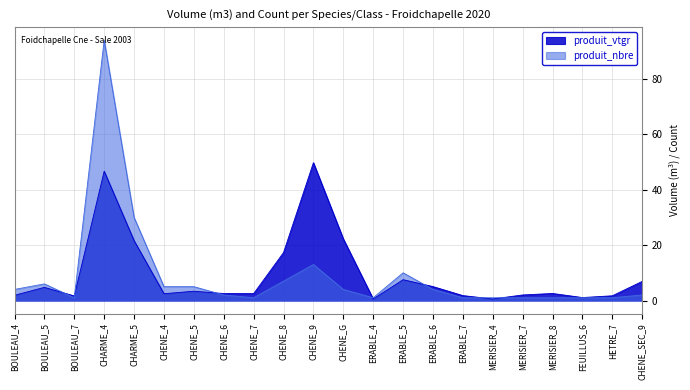

At how many categories does at least one series exceed 69?

1